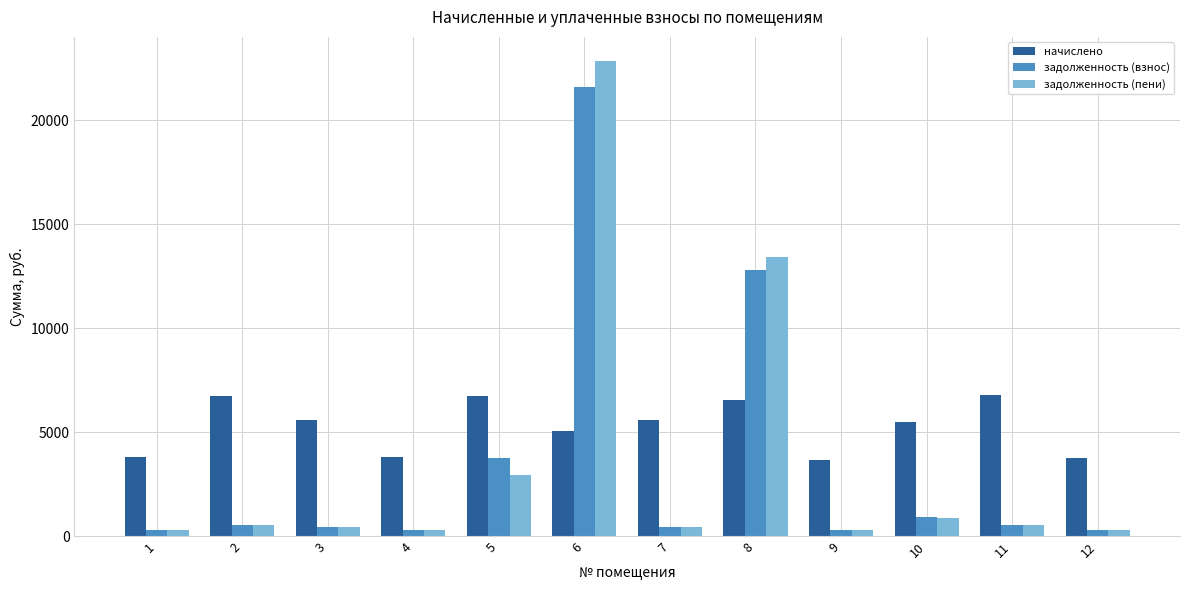

Where does the задолженность (пени) series first go above 561?

2